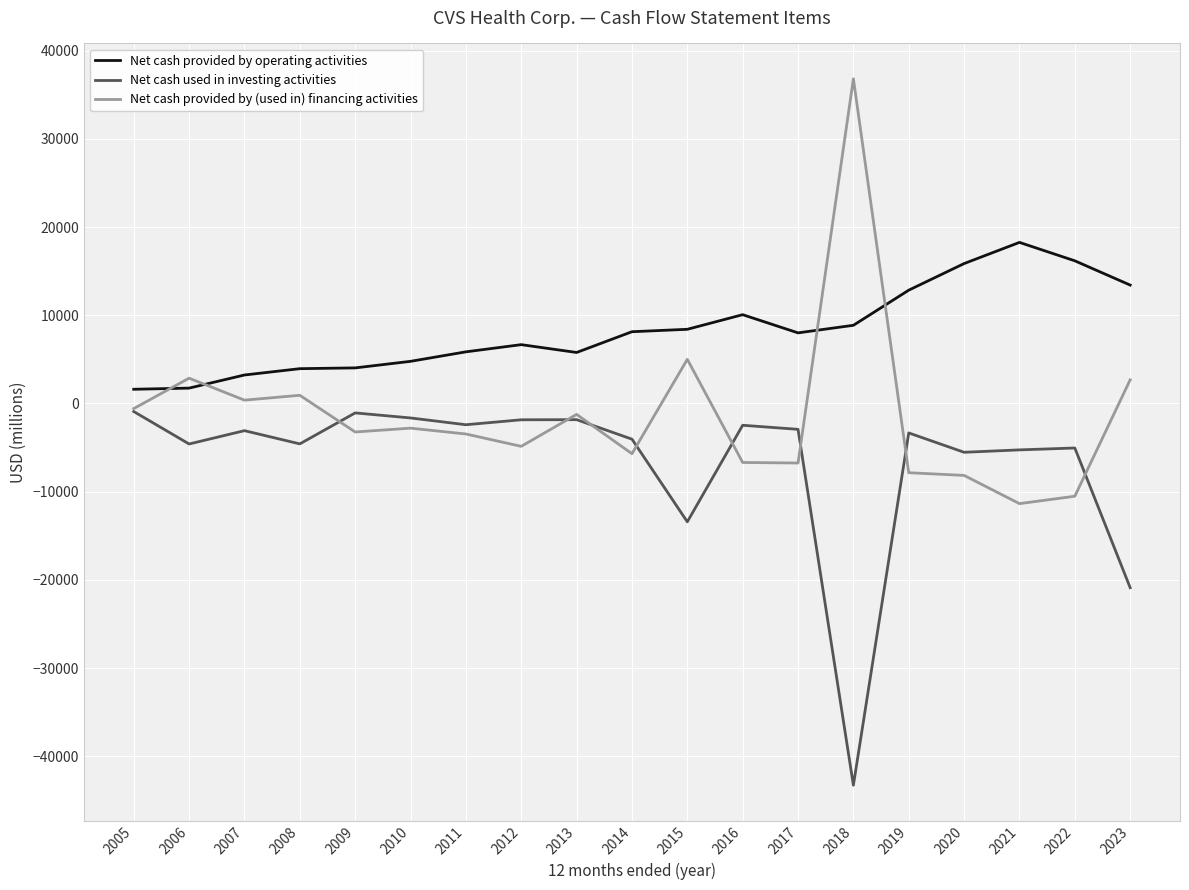

The value of Net cash used in investing activities at 2011 is -2410. True or false?

True